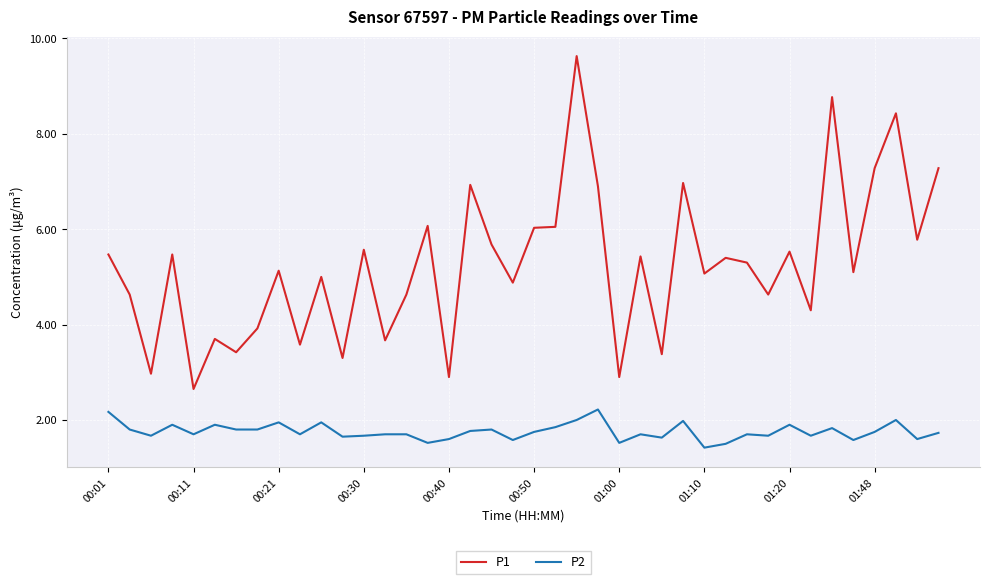

True or false: P2 and P1 cross at least once.

False